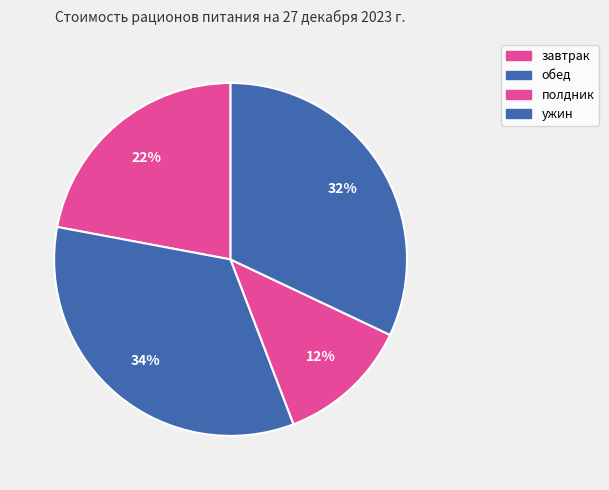

How many slices are in this pie chart?

4